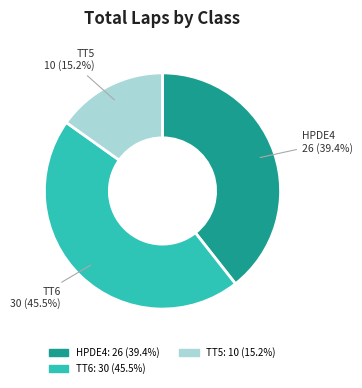

Is there a majority slice in this chart?

No